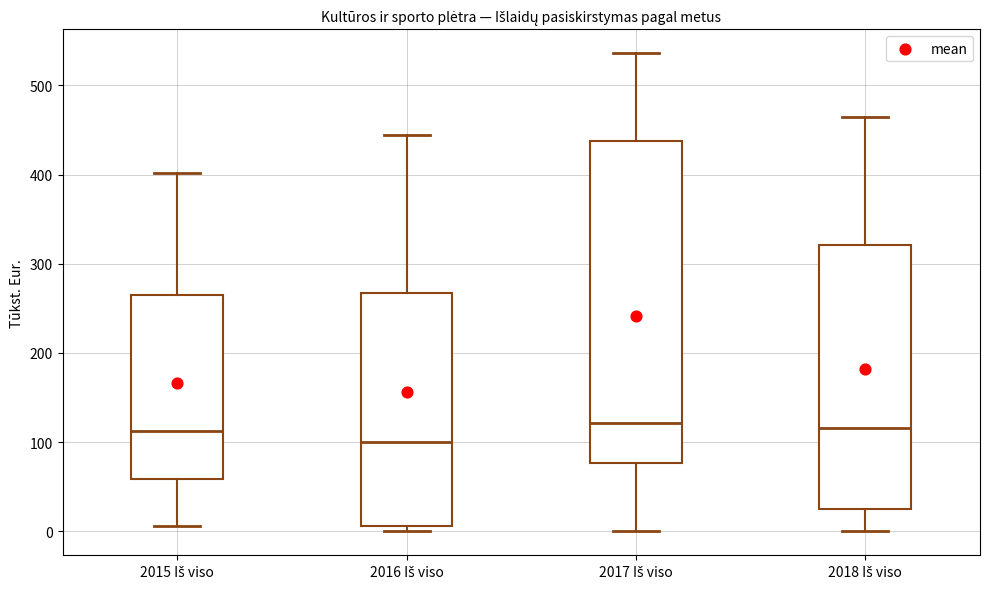

Reading left to right, transcribe this box plot: for each box, give where its median line is, the range the box spans, and where its two whiskers end, as read against the y-axis. The values are not printed on the chart, so give them approximately, as read against the axis.

2015 Iš viso: median 110, box 60 to 260, whiskers 10 to 400
2016 Iš viso: median 100, box 10 to 270, whiskers 0 to 440
2017 Iš viso: median 120, box 80 to 440, whiskers 0 to 540
2018 Iš viso: median 120, box 30 to 320, whiskers 0 to 460